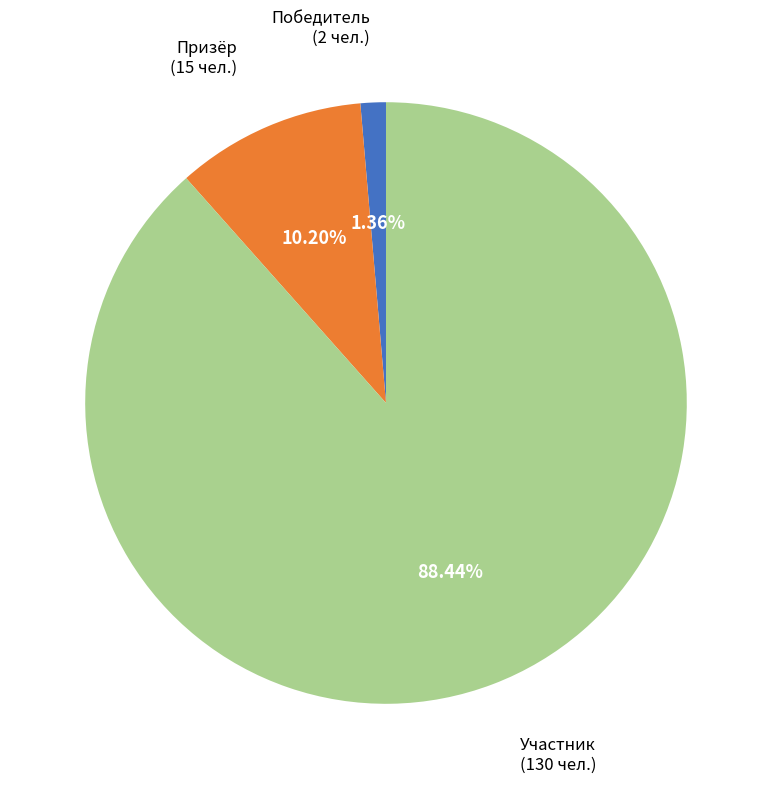

The Призёр slice represents 1% of the pie. True or false?

False